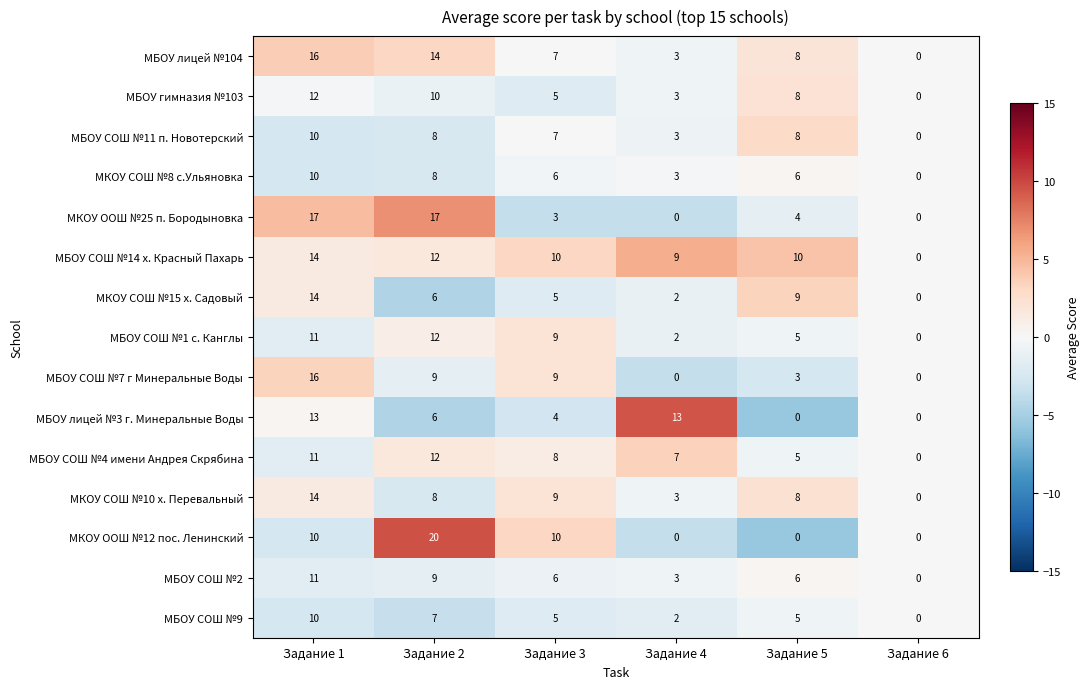

The МБОУ СОШ №4 имени Андрея Скрябина series shows 11 at Задание 1. True or false?

True